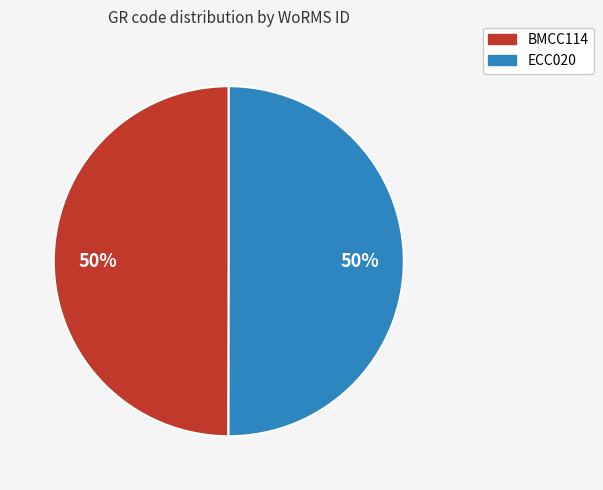

Approximately how many times larger is the value at BMCC114 compared to ECC020?

1.0